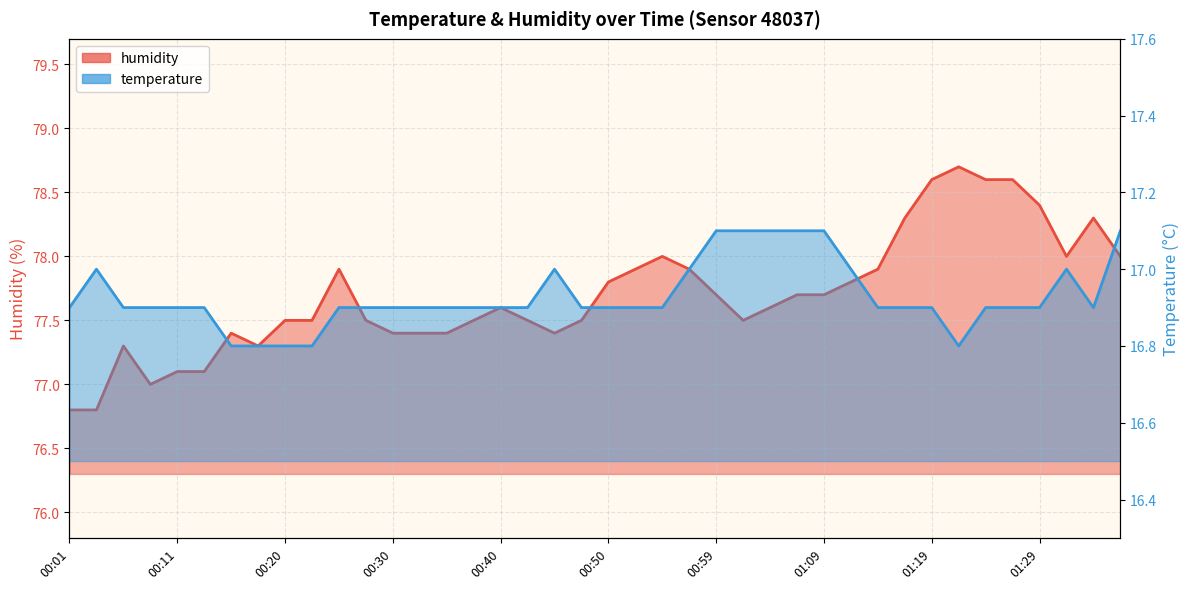

List the labels in order of temperature value, smallest first.

00:15, 00:18, 00:20, 00:23, 01:21, 00:01, 00:06, 00:08, 00:11, 00:13, 00:25, 00:28, 00:30, 00:32, 00:35, 00:37, 00:40, 00:42, 00:47, 00:50, 00:52, 00:54, 01:14, 01:16, 01:19, 01:24, 01:26, 01:29, 01:33, 00:03, 00:45, 00:57, 01:12, 01:31, 00:59, 01:02, 01:04, 01:07, 01:09, 01:36